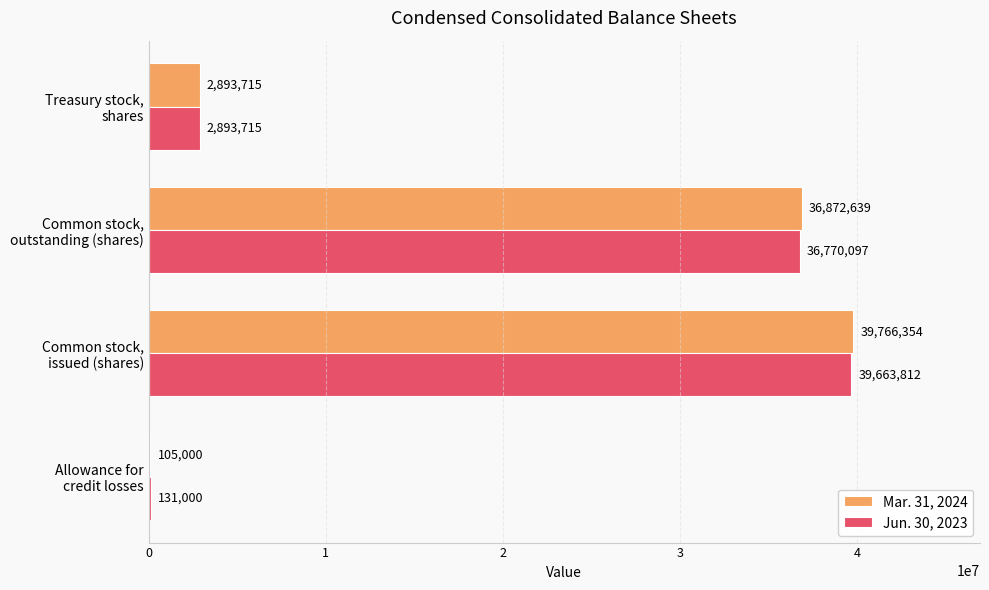

How many distinct data groups are displayed?

2